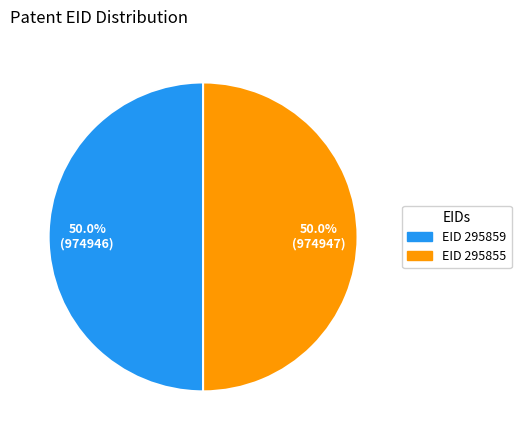

What is the smallest slice in the pie chart?

295859